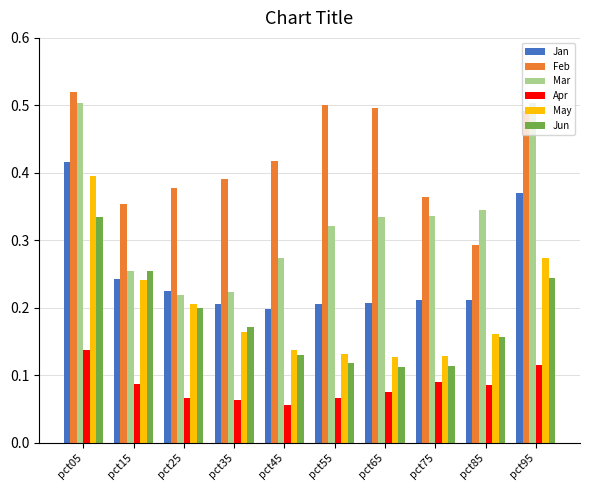

What is the sum of all Feb values?

4.2